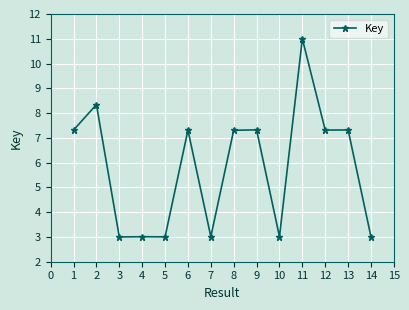

The chart shows a value of 3.0 at 4. True or false?

True